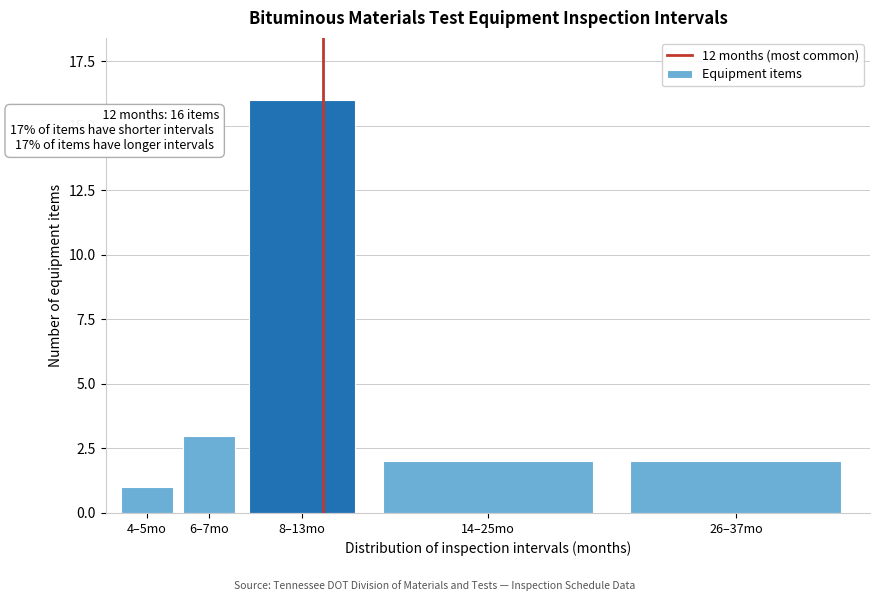

Reading left to right, list all the values displayed in this chart.

1	3	16	2	2